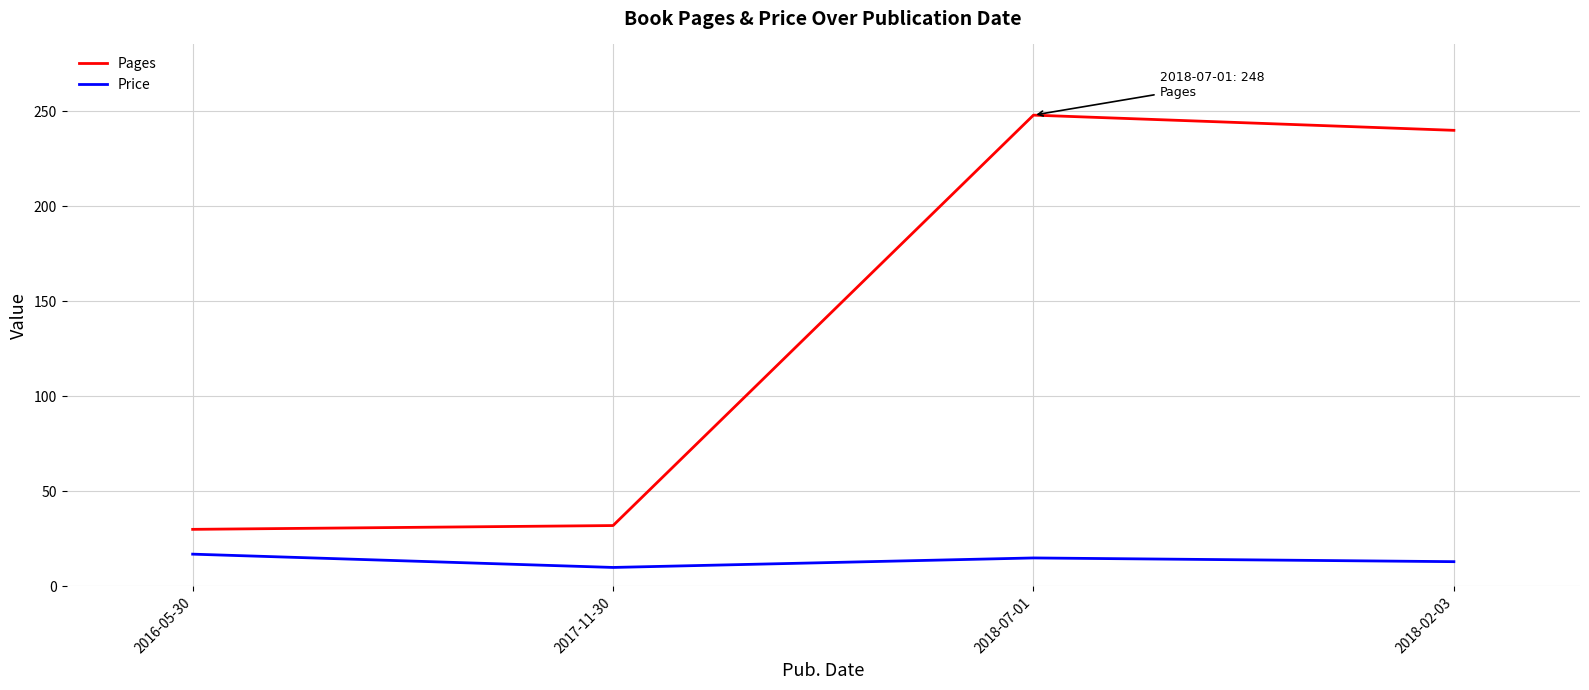

True or false: Price and Pages cross at least once.

False